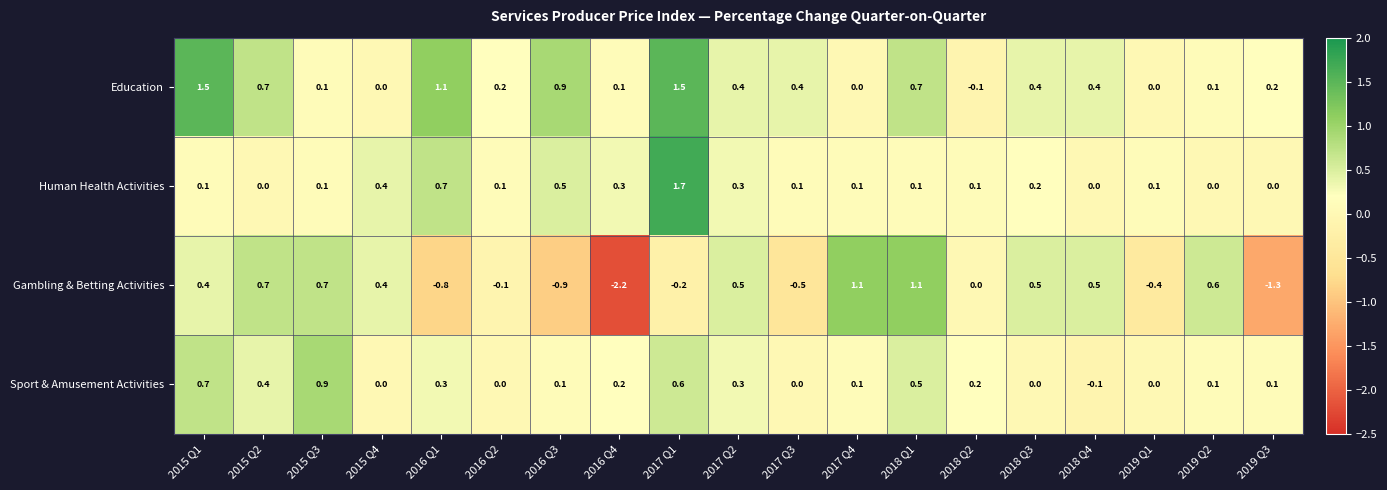

Count the number of data series in this chart.

4